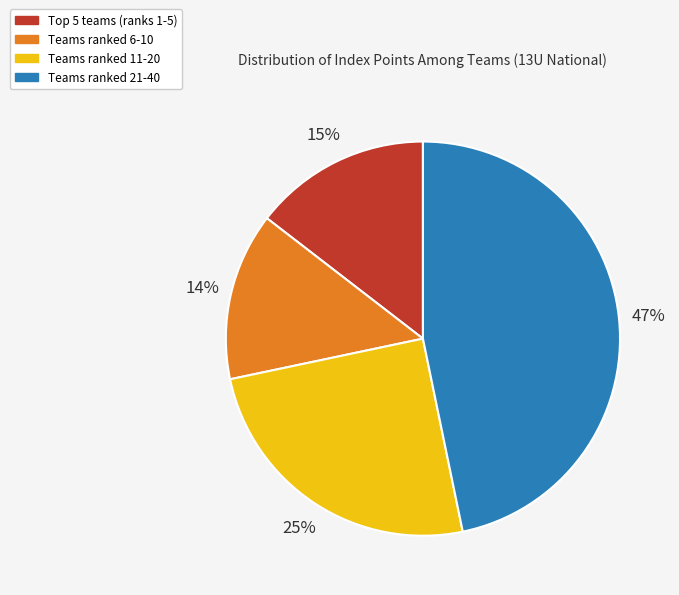

To the nearest percent, what is the average slice percentage?

25%